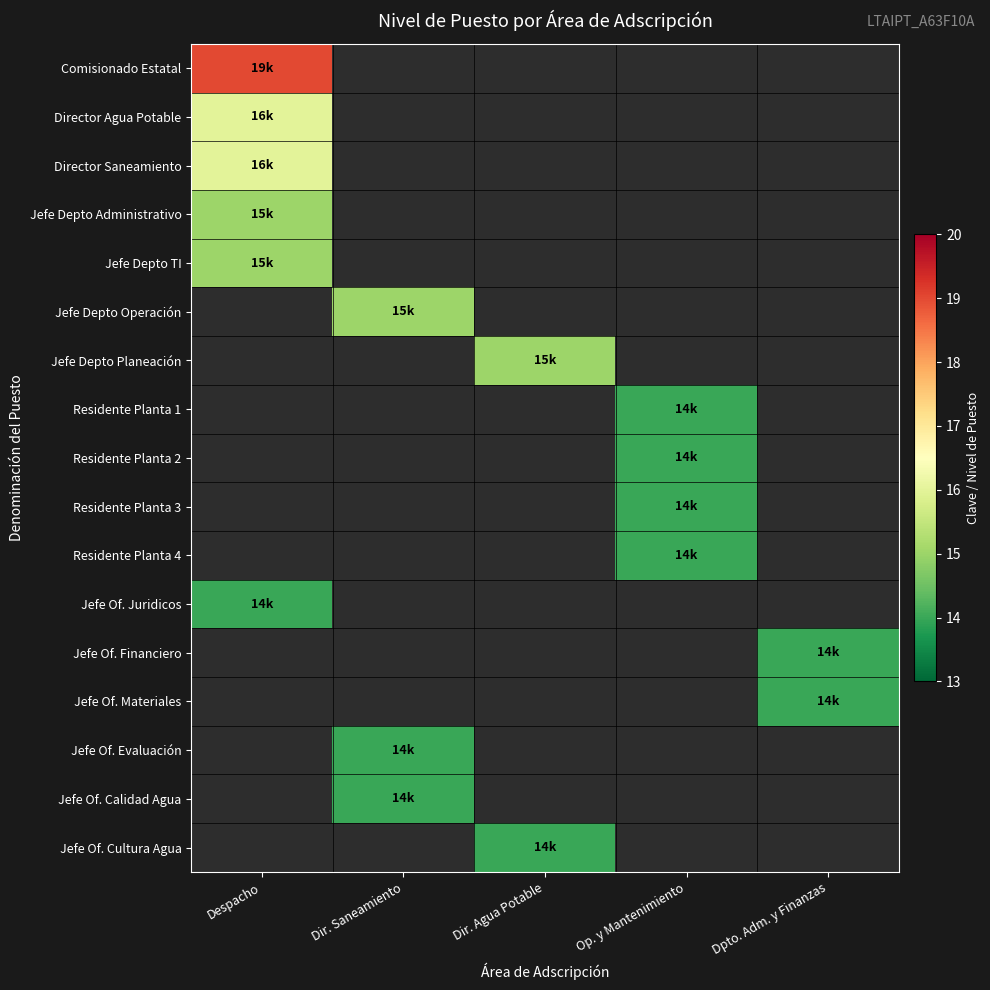

At which label does Jefe Depto Administrativo reach its minimum?

Despacho